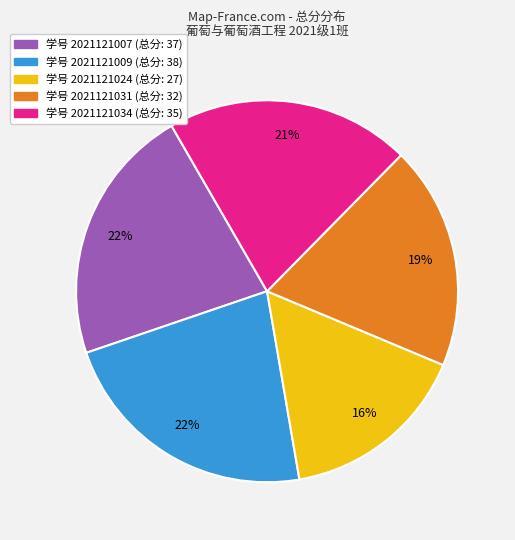

Is there any slice that represents more than half of the pie?

No